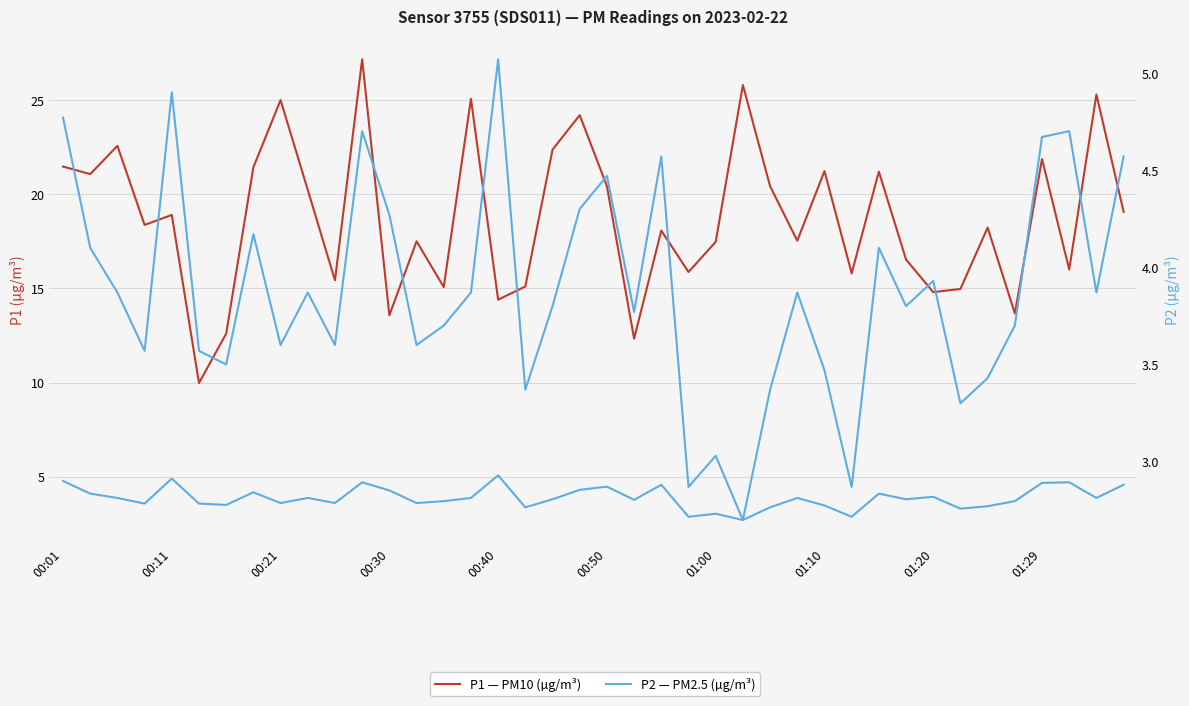

What are all the series names shown in the legend?

P1 — PM10 (µg/m³), P2 — PM2.5 (µg/m³)